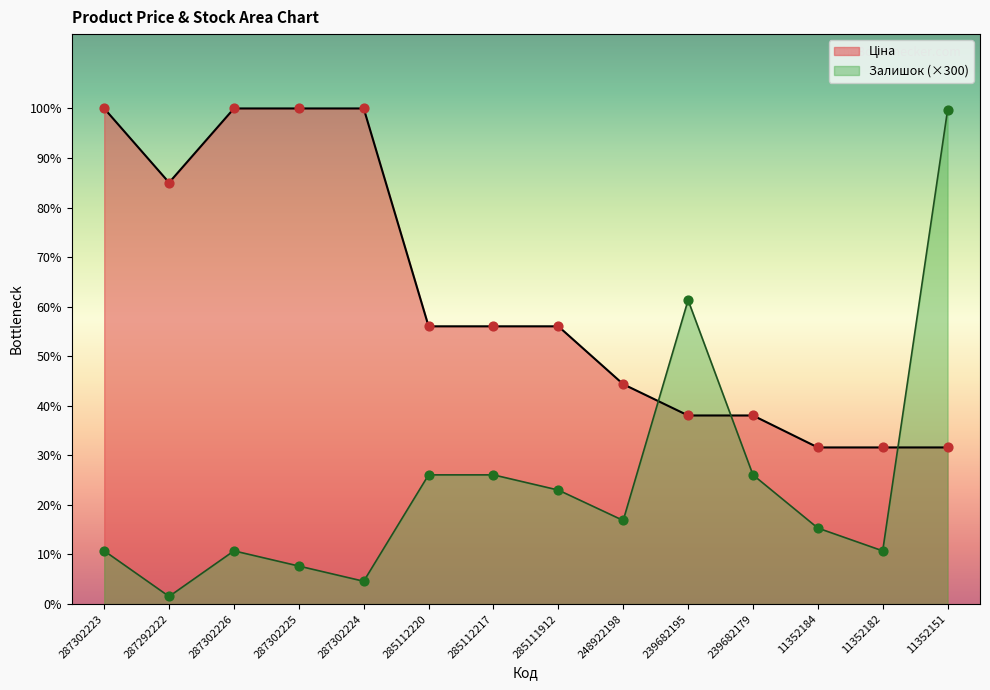

Which series has the largest total across all categories?

Ціна